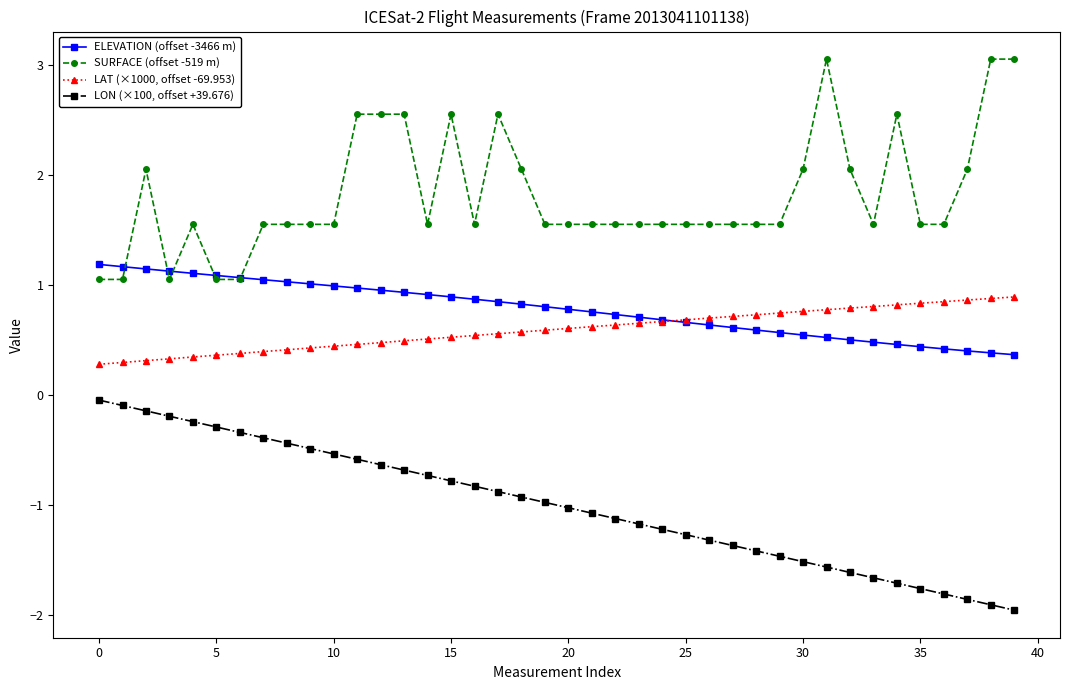

At how many categories does at least one series exceed 1?

40